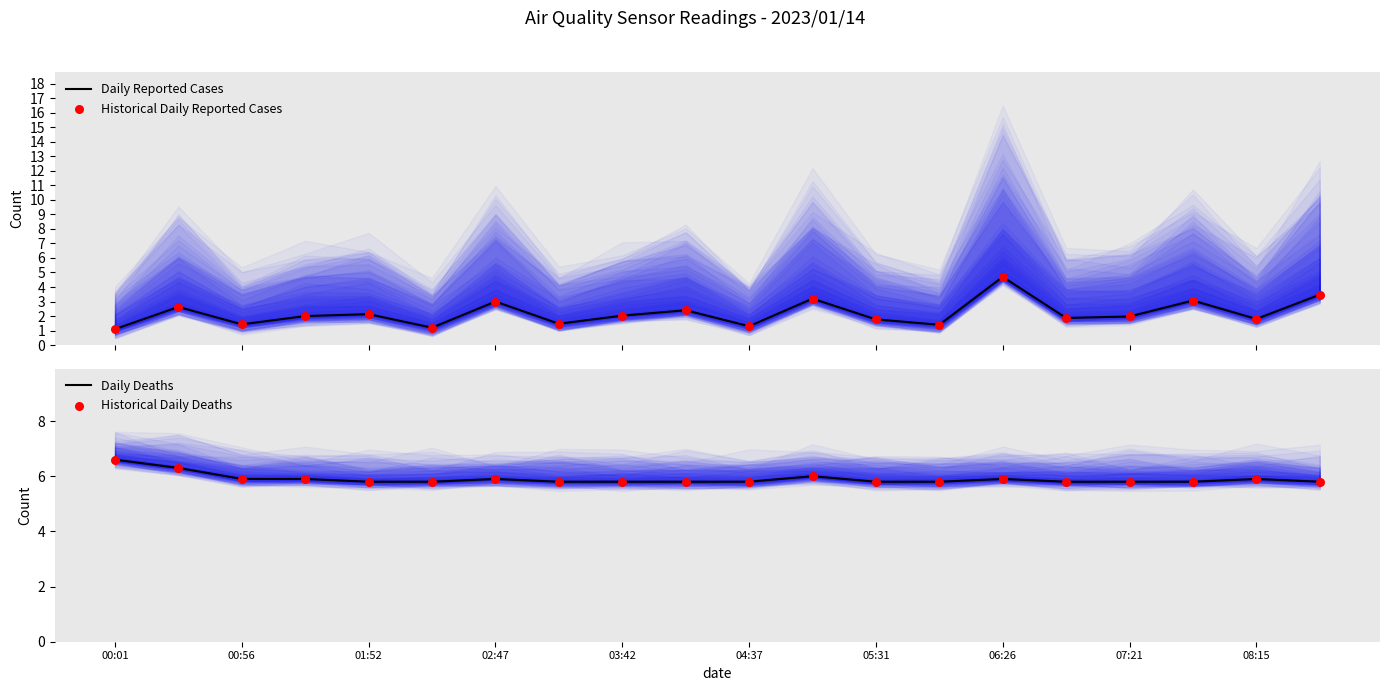

Which series has the widest spread of Y values?

Daily Reported Cases